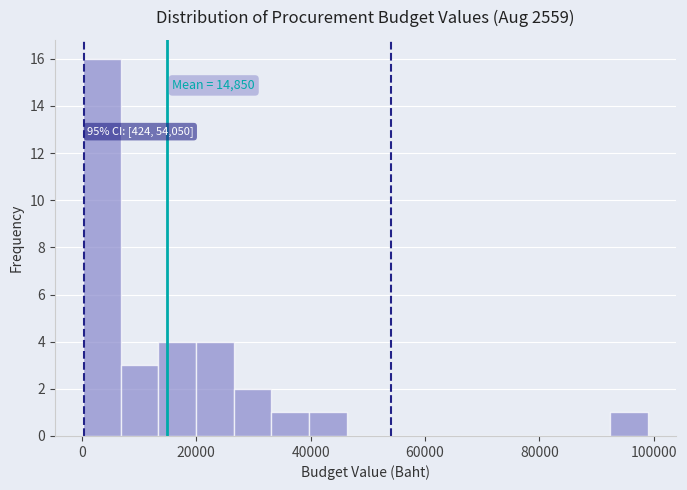

Read against the x-axis, roughly where is the centre of the tallest bar?

4000